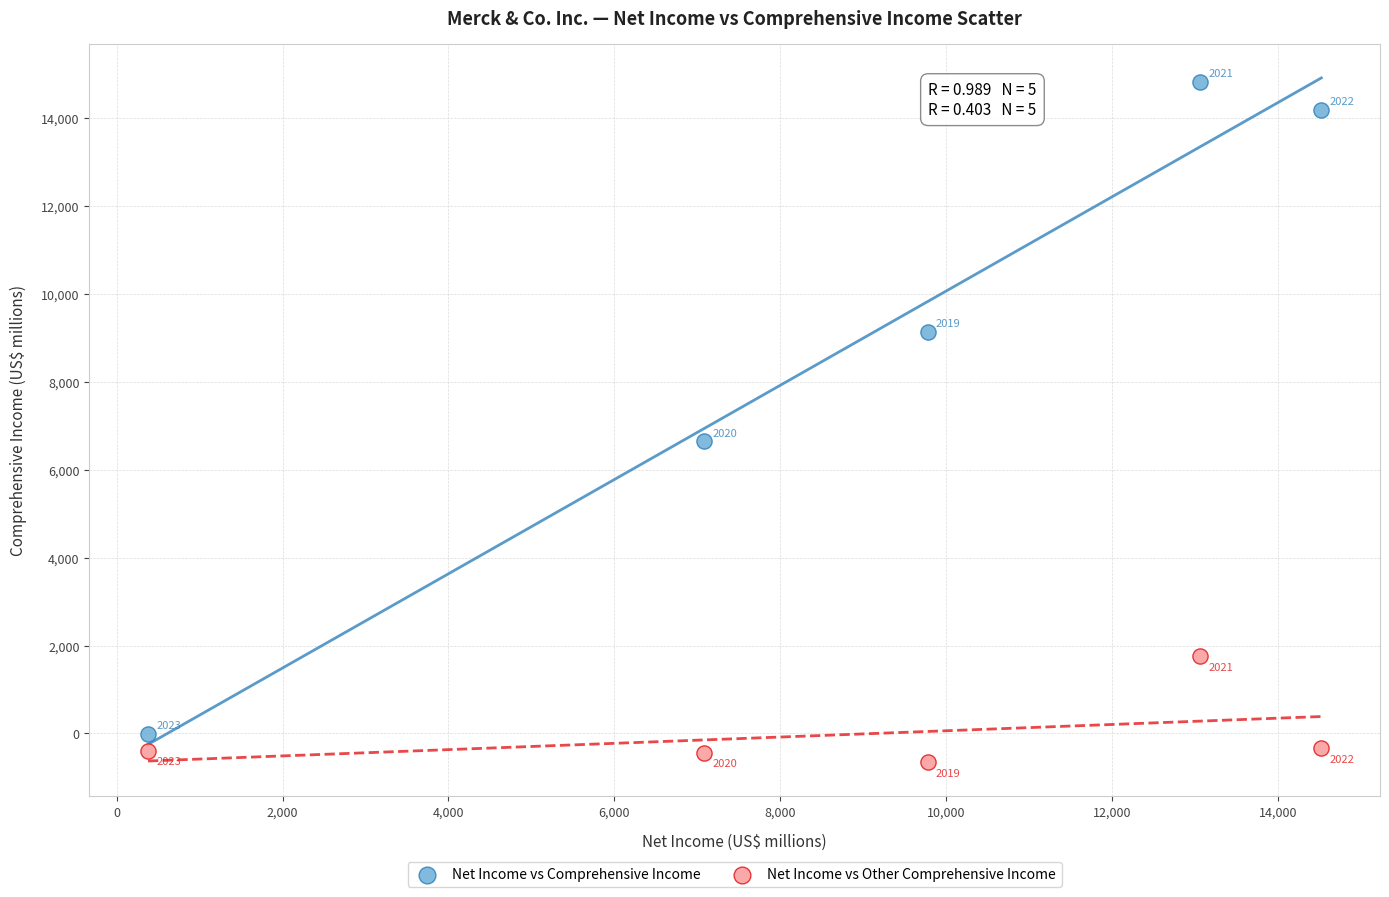

Which series contains the lowest Y value?

Net Income vs Other Comprehensive Income